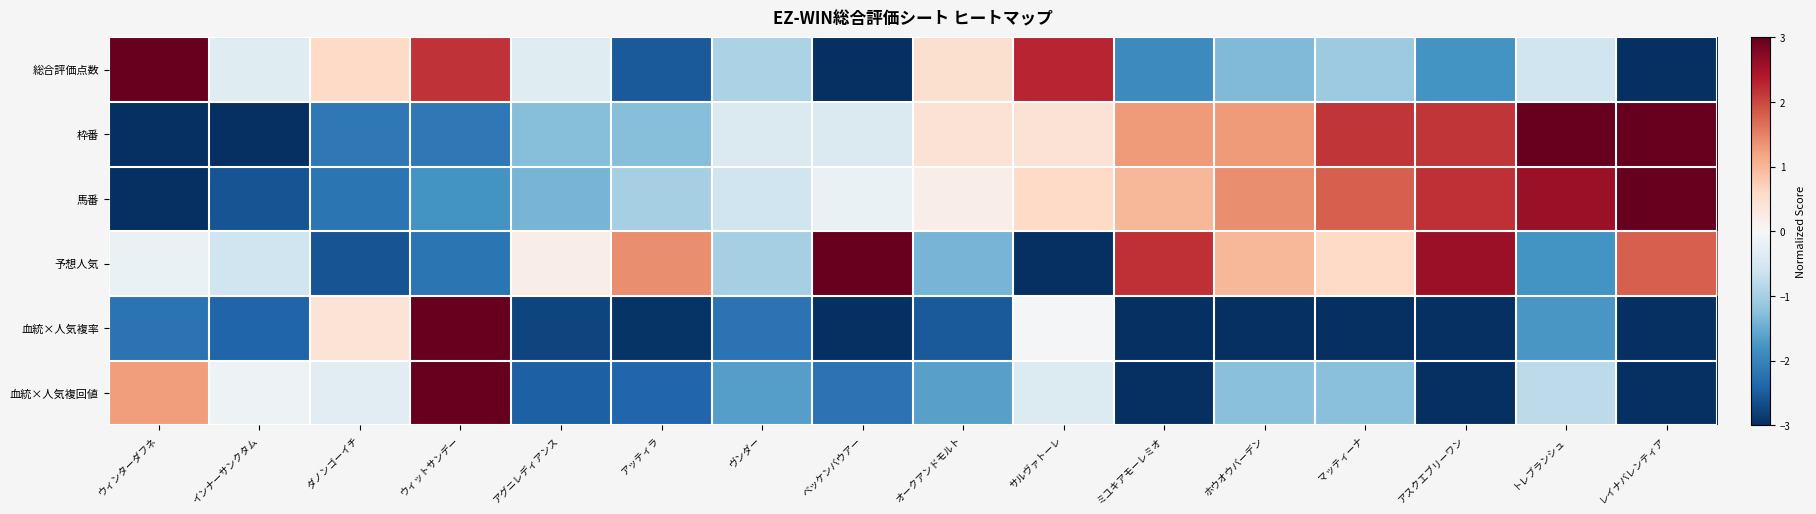

At how many categories does at least one series exceed 1?

11